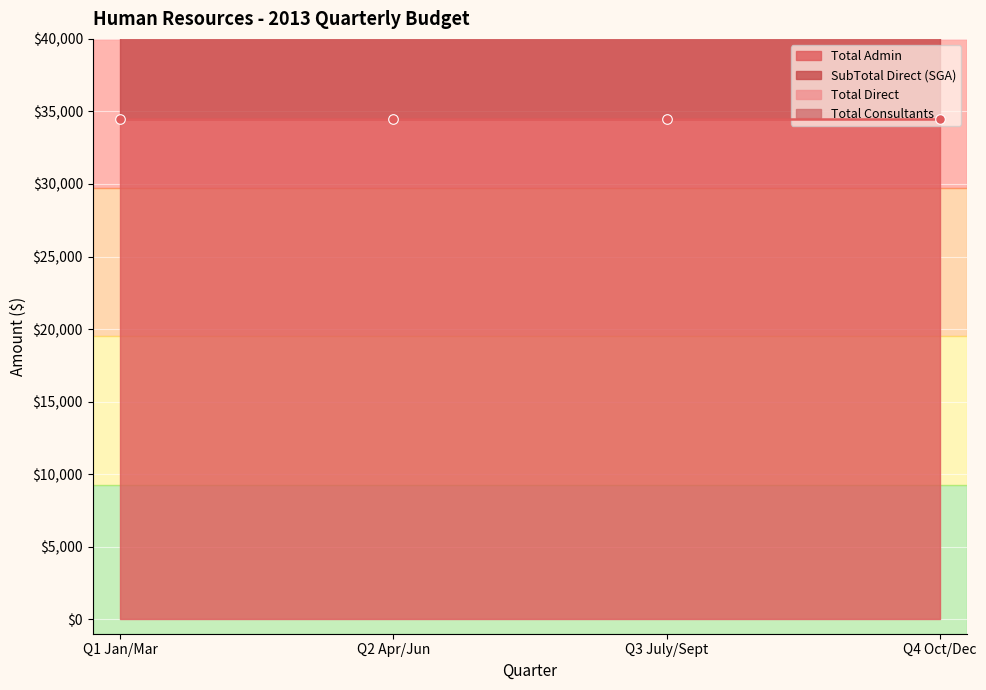

At how many categories does at least one series exceed 34129?

4